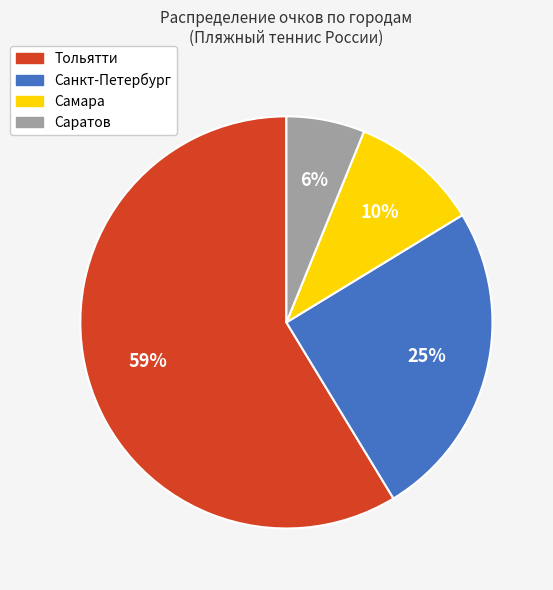

How many slices are in this pie chart?

4